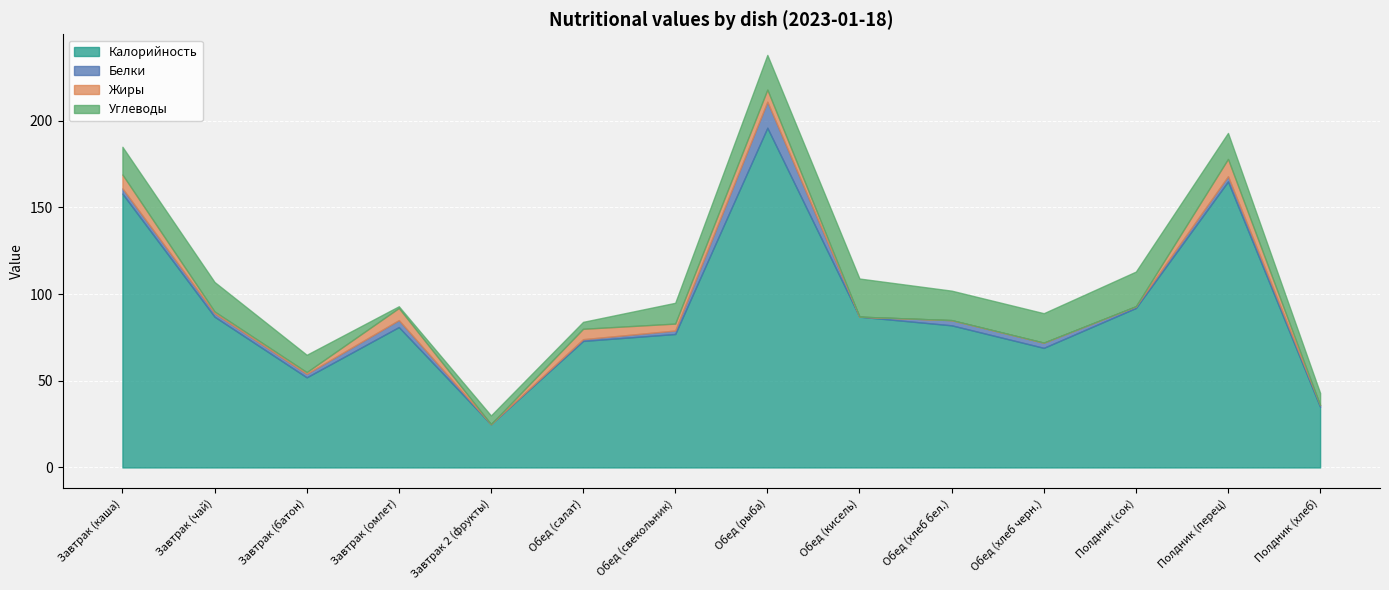

Which series has the widest spread of values?

Калорийность